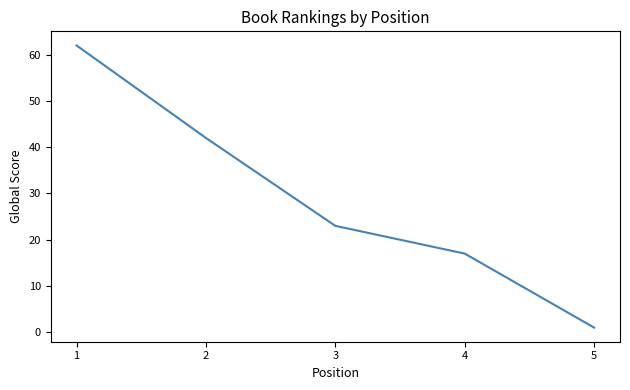

The value at 2 is 19. True or false?

False